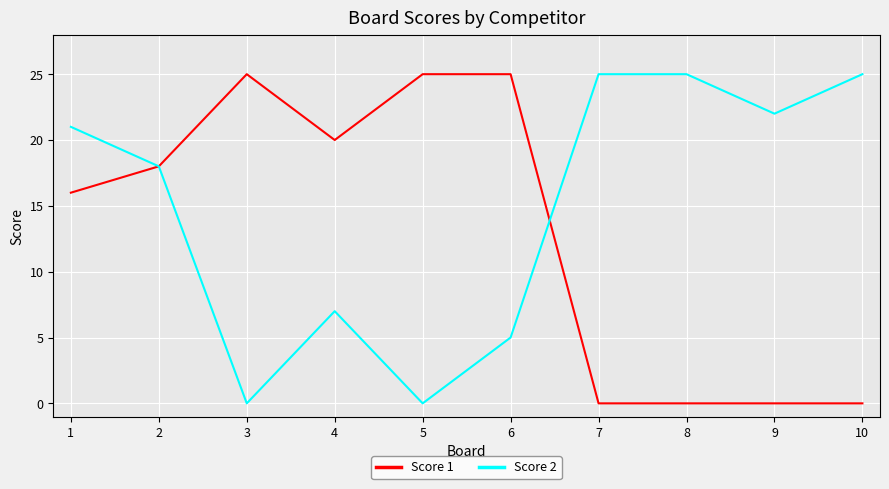

Reading left to right, what are all the values shown in this chart?

Score 1: 16	18	25	20	25	25	0	0	0	0
Score 2: 21	18	0	7	0	5	25	25	22	25